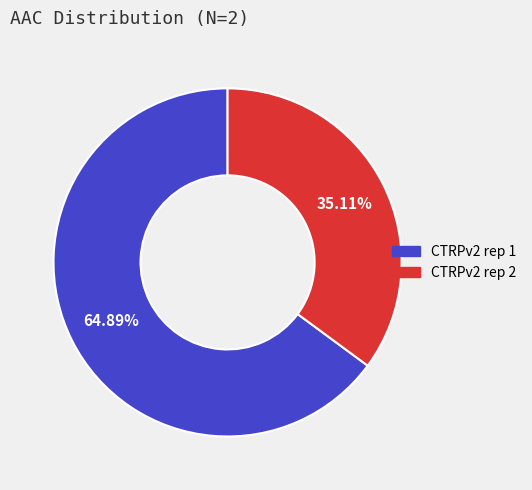

To the nearest percent, what portion does CTRPv2 rep 1 represent?

65%